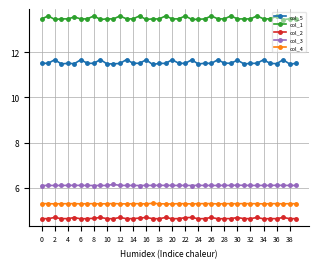

What is the smallest value displayed?

4.6